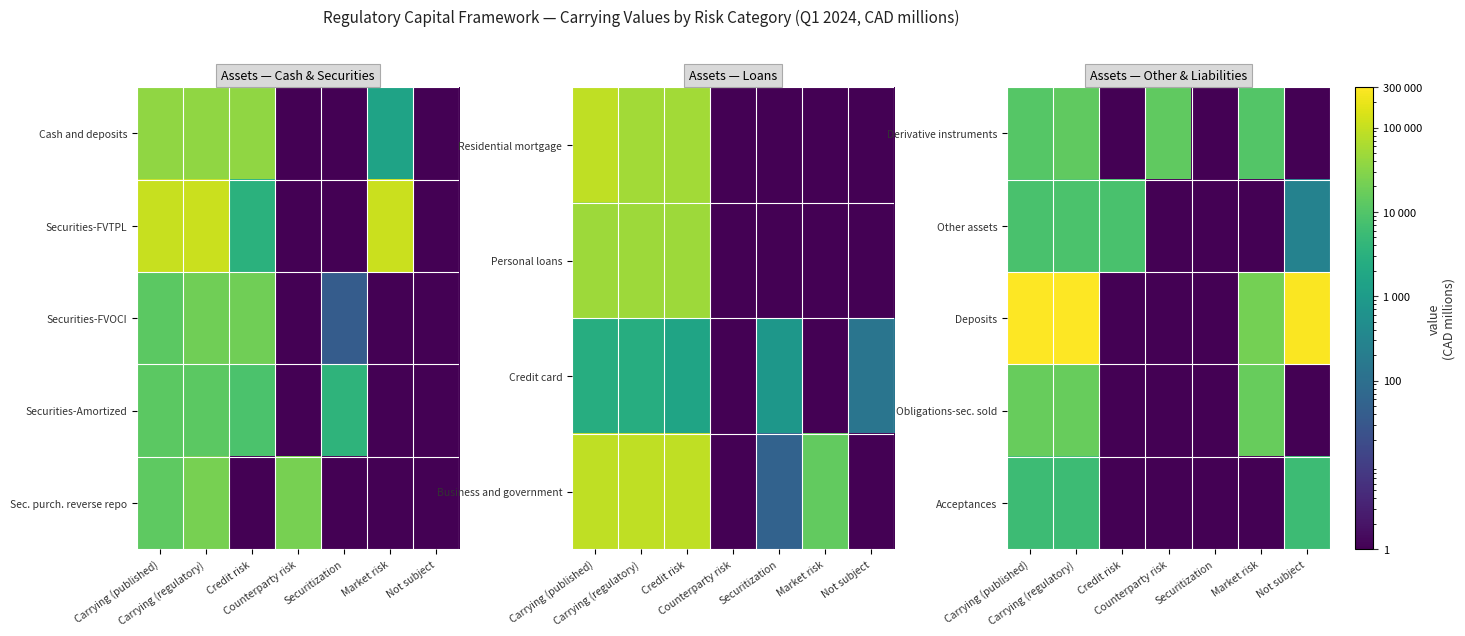

How many data points does each series have?

7